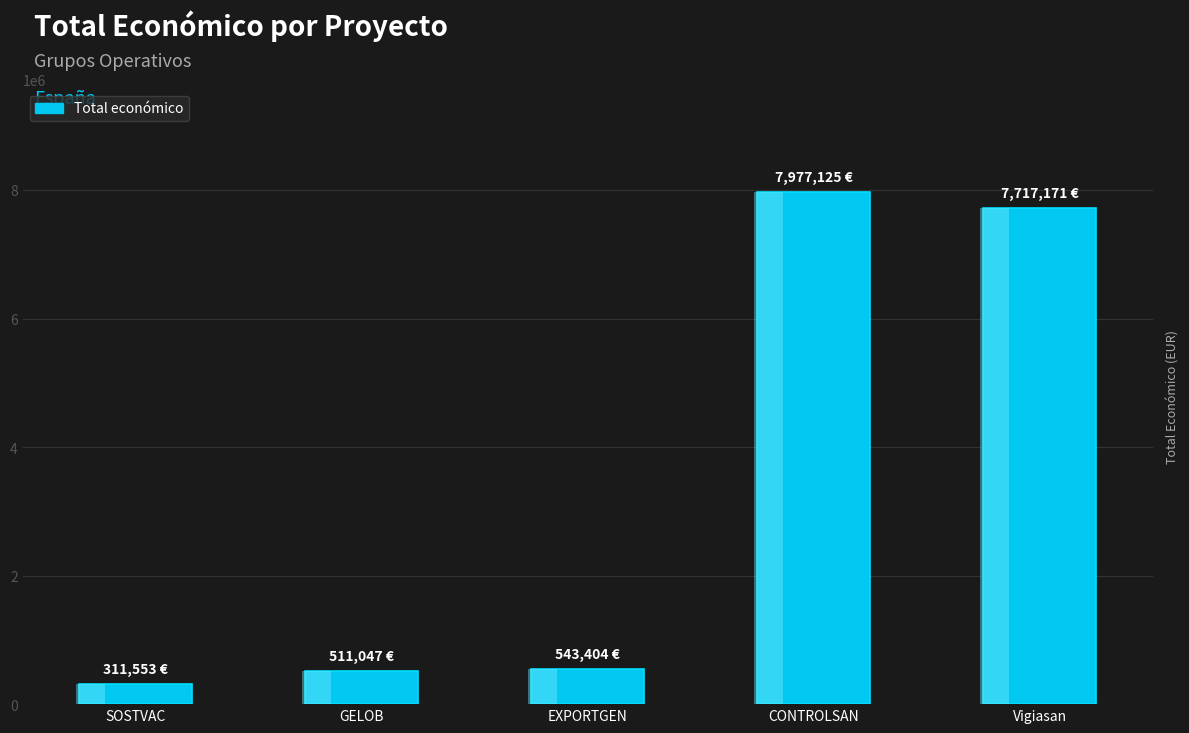

Where does the data first go above 543404?

CONTROLSAN